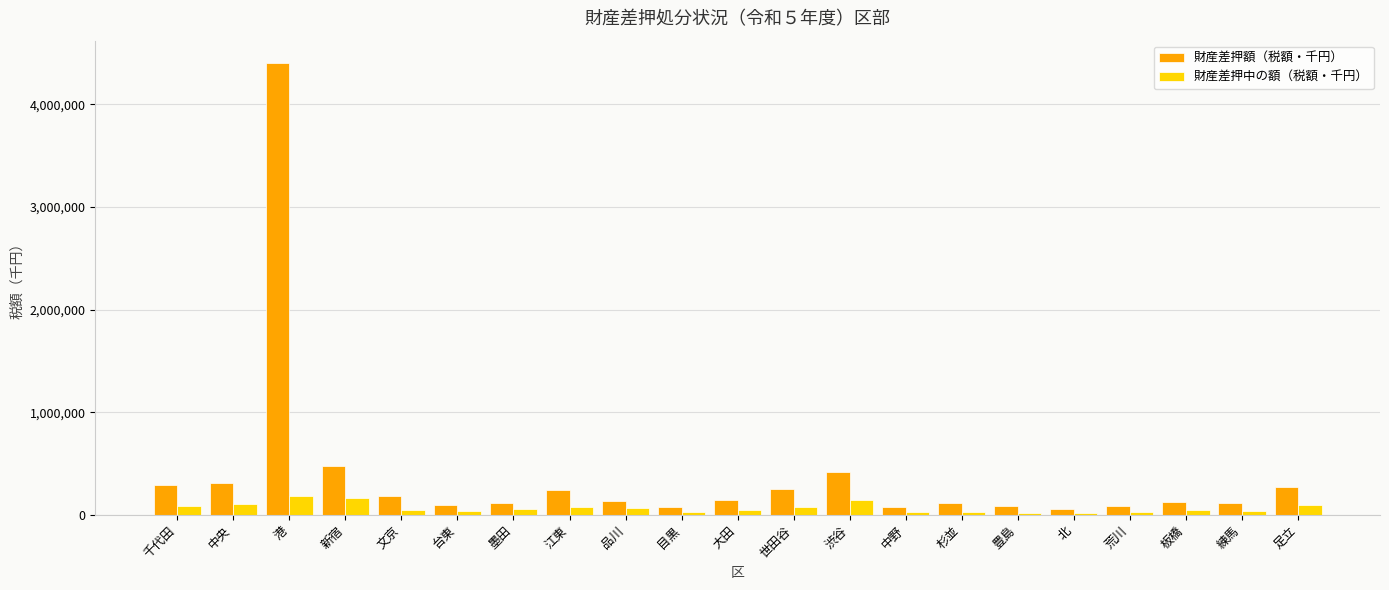

What is the difference between the second highest and second lowest values in the 財産差押額（税額・千円） series?

397026